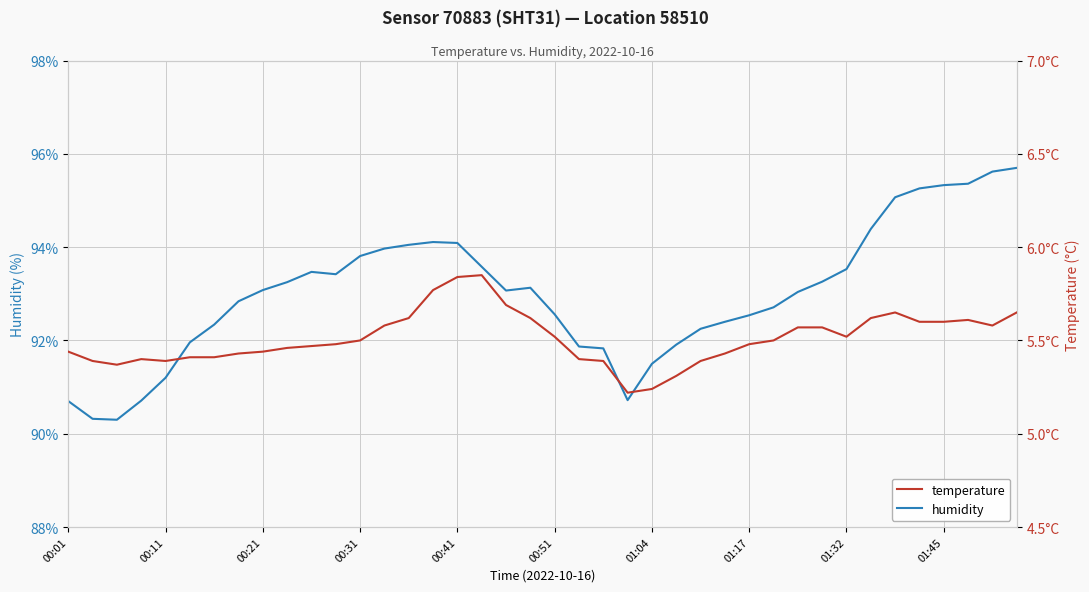

Does the chart display data point markers on the line(s)?

No